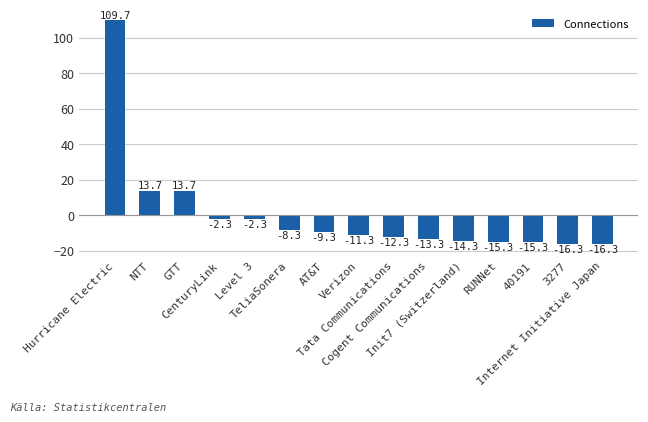

What is the sum of the values at GTT and RUNNet?

-1.7